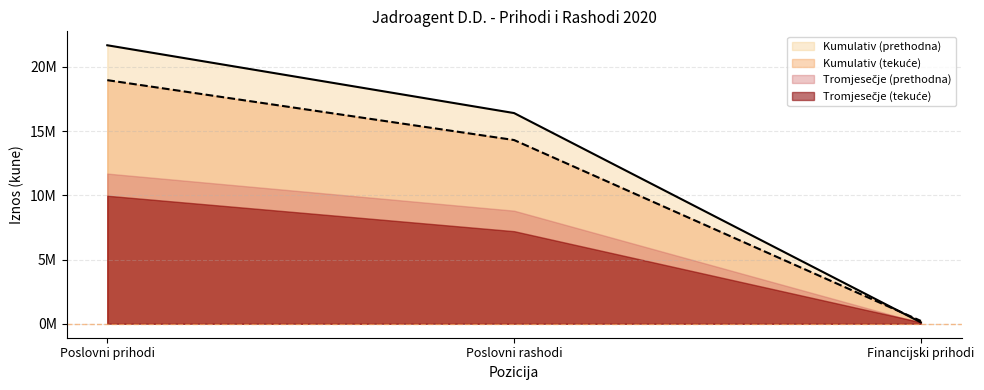

How many data points does each series have?

3